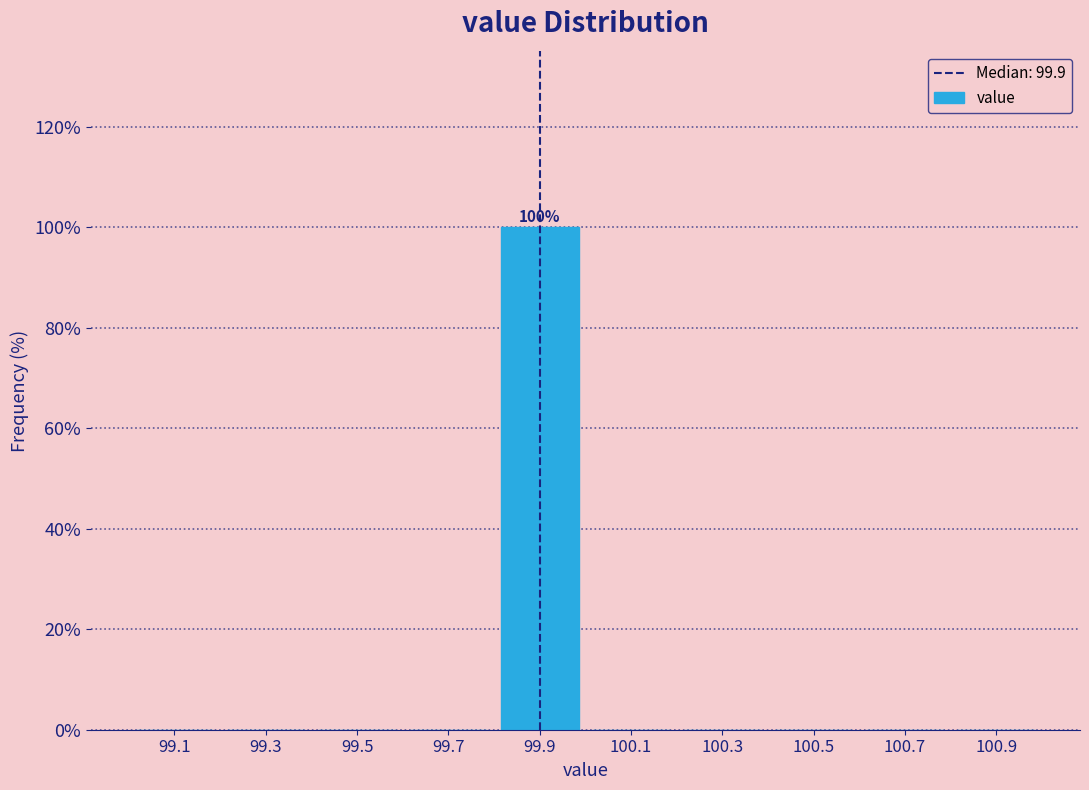

Over which range of the x-axis is the bar tallest?

99.8 to 100.0